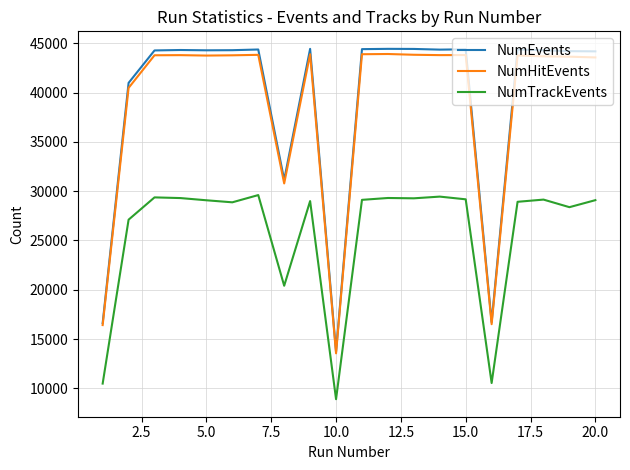

At how many categories does at least one series exceed 23549?

17